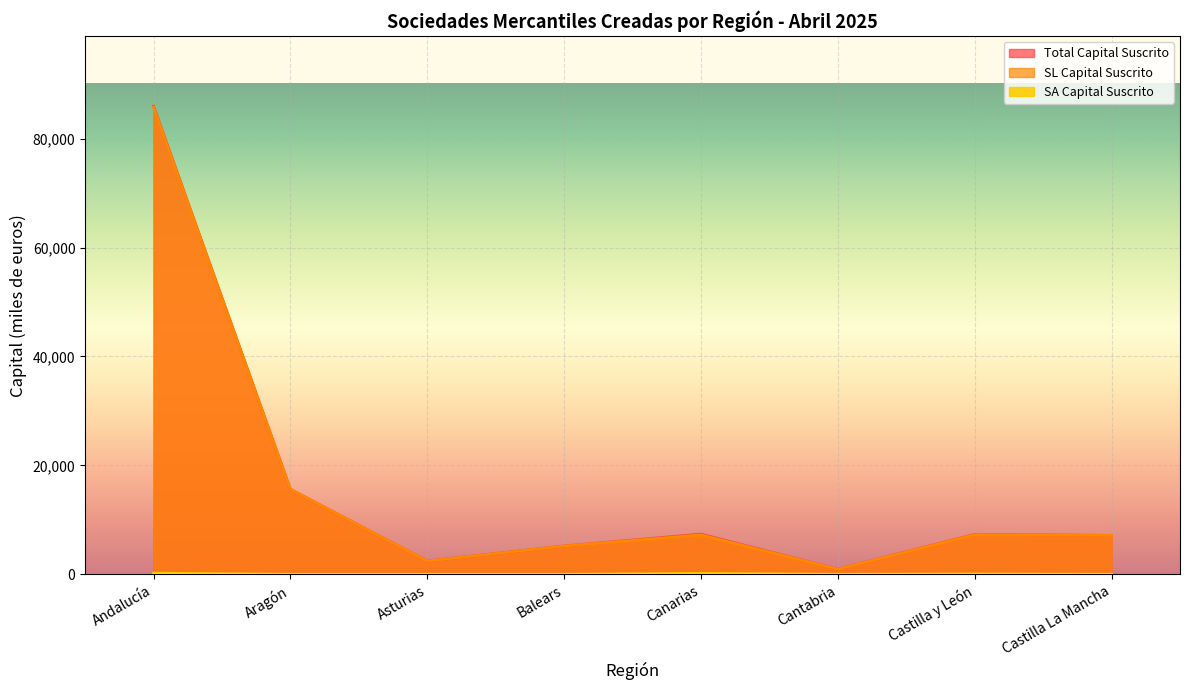

What is the difference between the second highest and second lowest values in the Total Capital Suscrito series?

13176